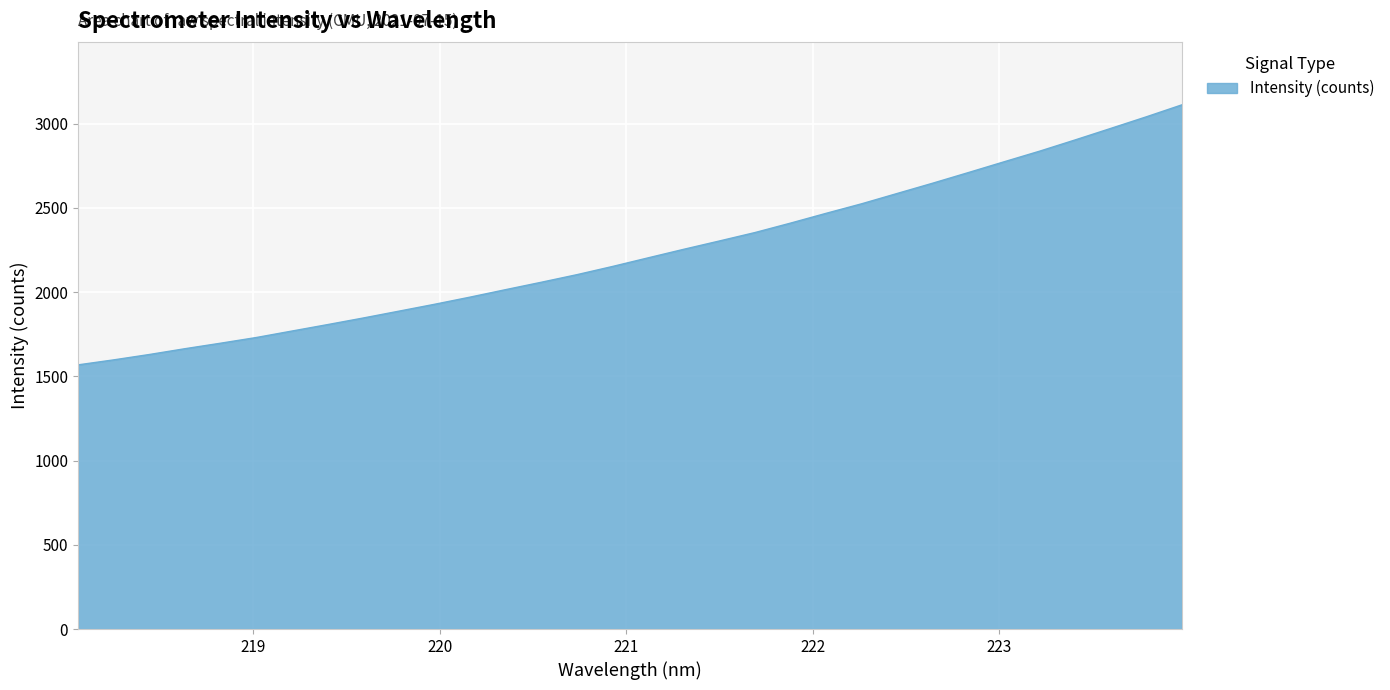

What is the minimum value shown in the chart?

1567.7